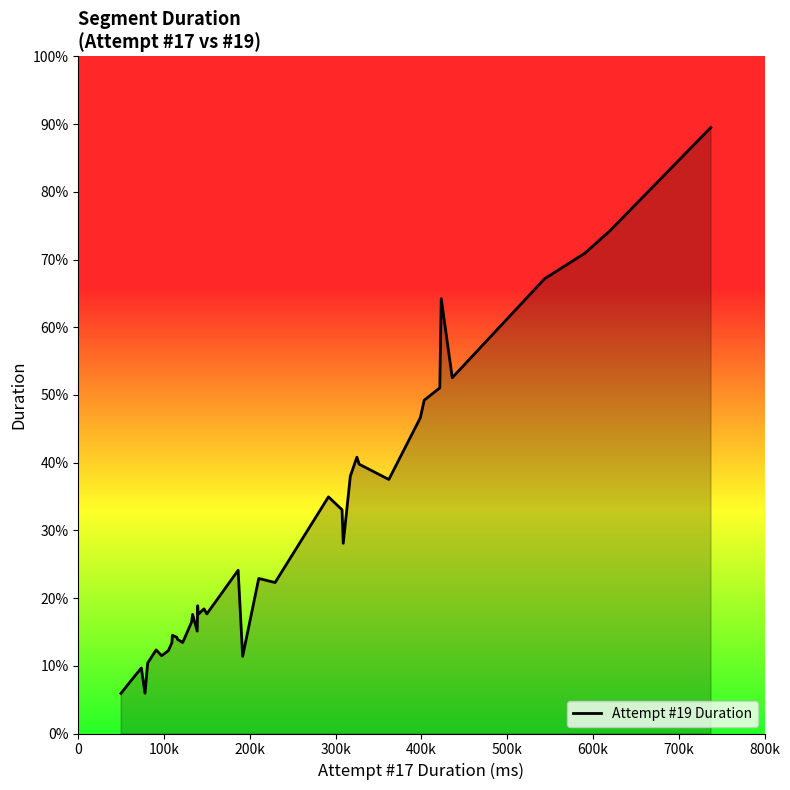

Does the chart display data point markers on the line(s)?

No